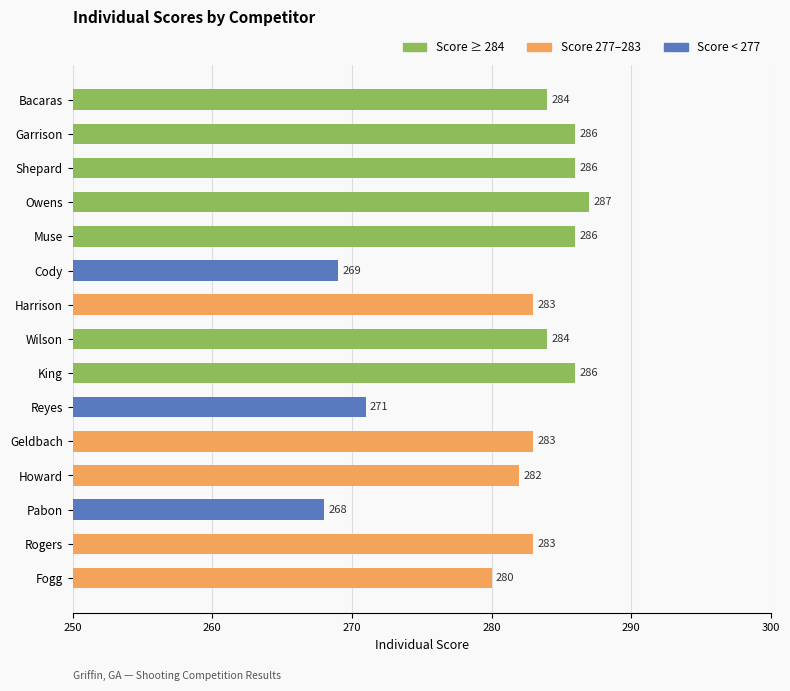

What is the smallest value displayed?

268